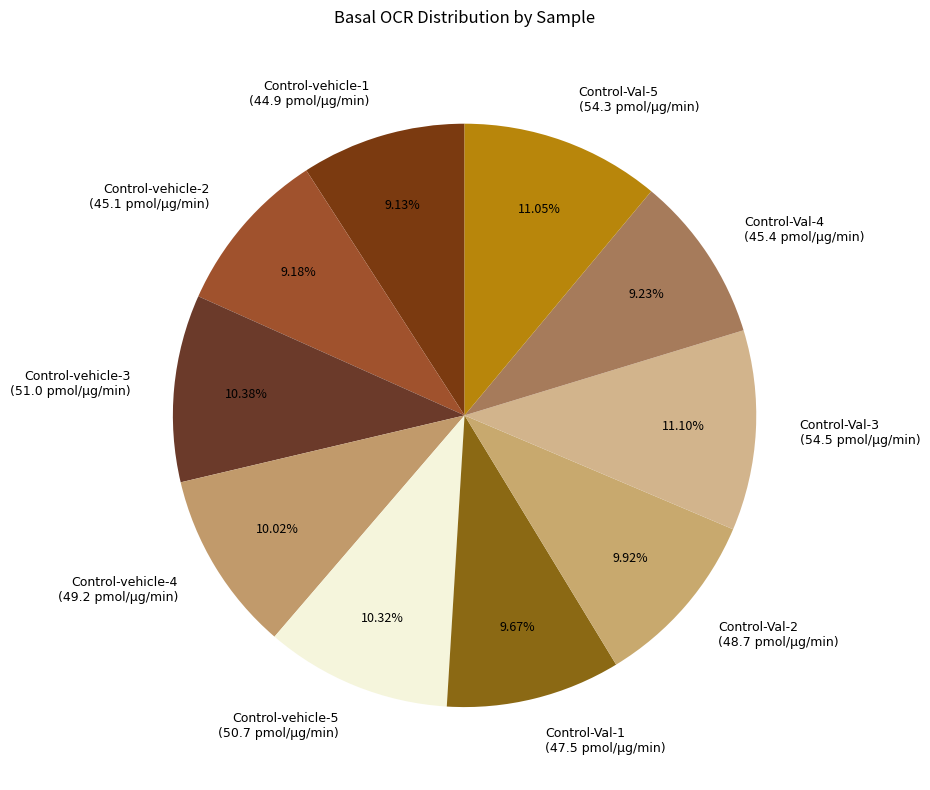

Which has a higher value, Control-Val-3 (54.5 pmol/μg/min) or Control-Val-4 (45.4 pmol/μg/min)?

Control-Val-3 (54.5 pmol/μg/min)